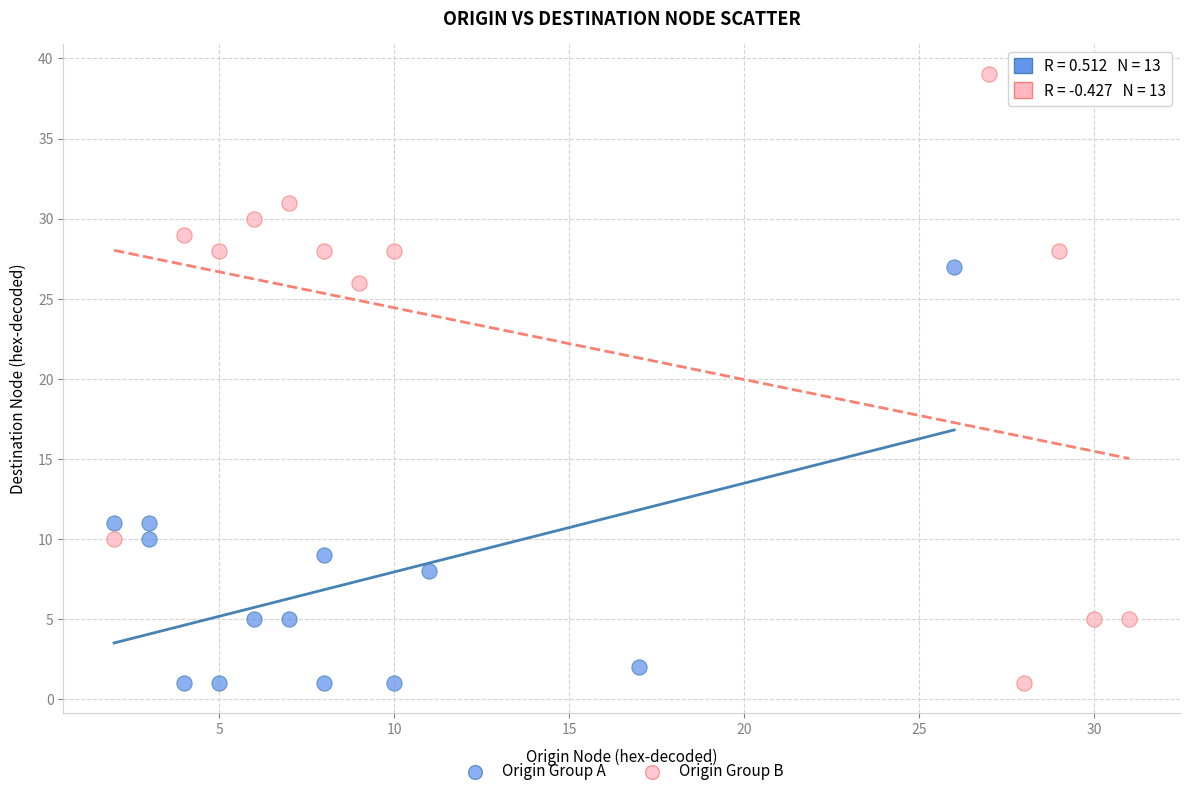

Which series has the largest Y range (max minus min)?

Origin Group B